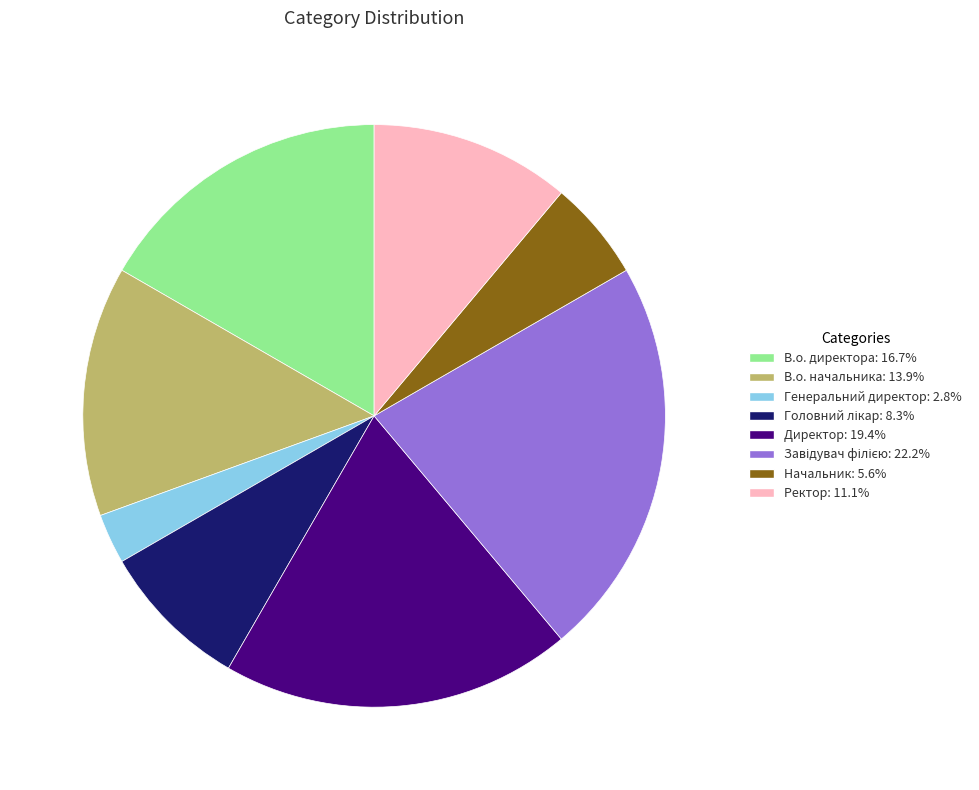

Does any single category account for the majority?

No